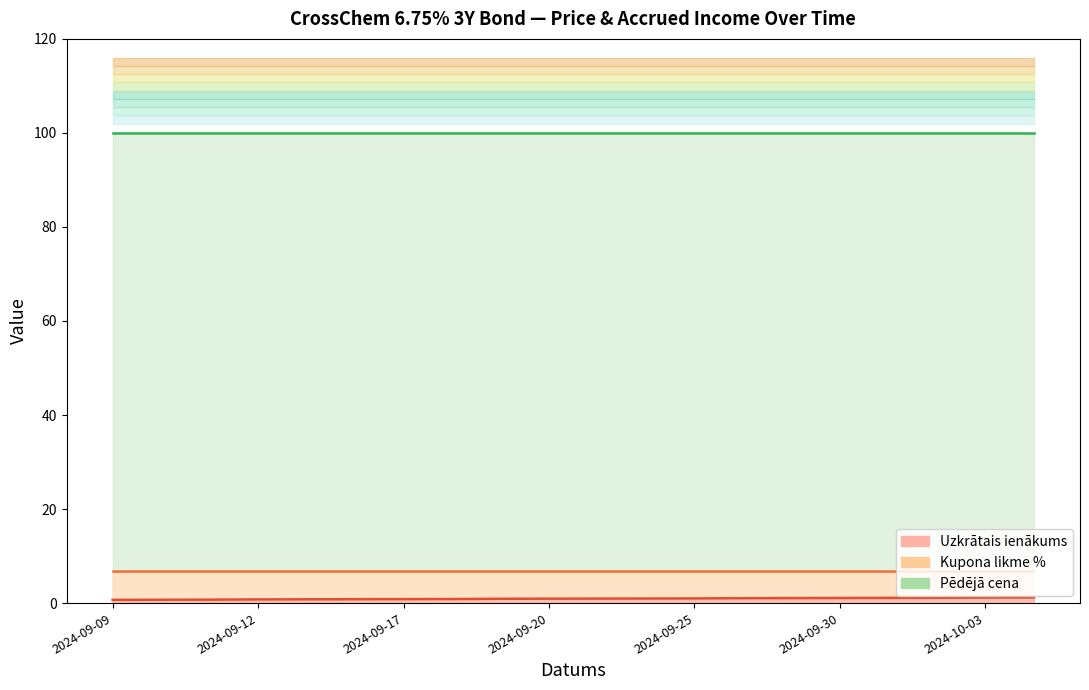

True or false: Kupona likme % has a value of 9.6 at 2024-09-24.

False